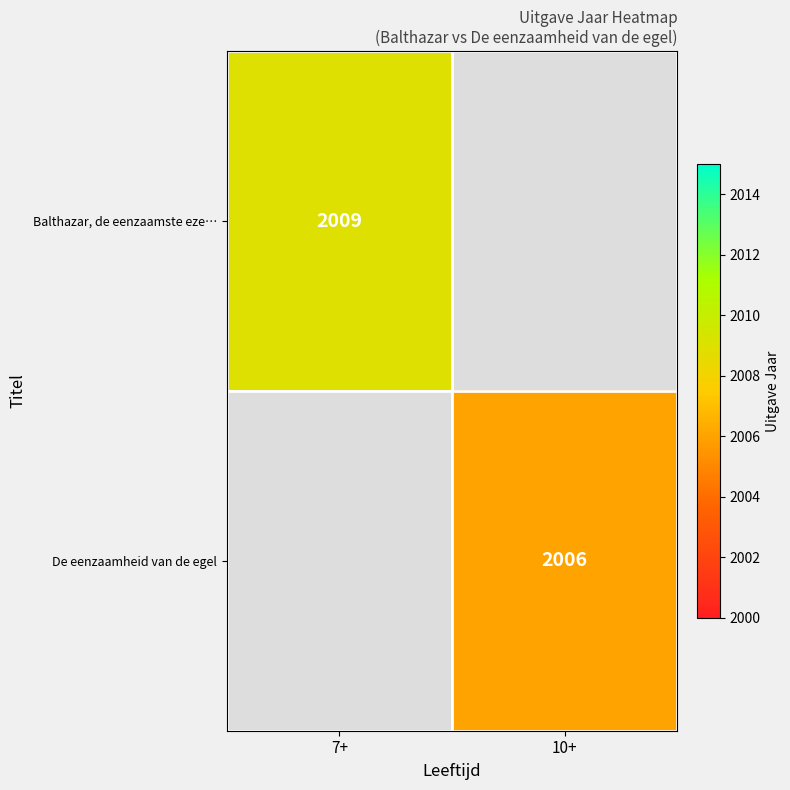

The Balthazar, de eenzaamste eze… series shows 1374 at 7+. True or false?

False